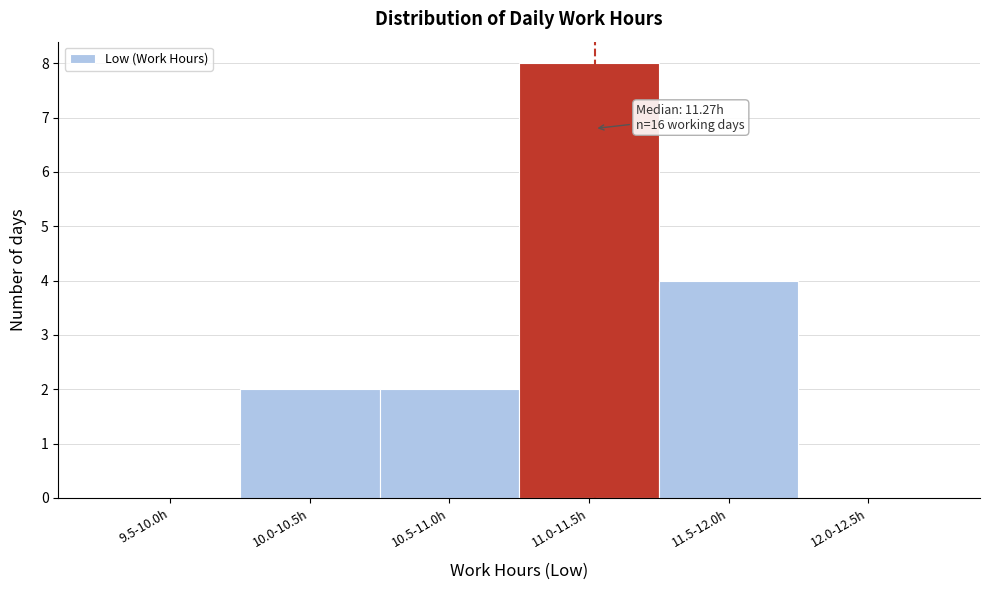

Reading left to right, list all the values displayed in this chart.

9.5-10.0h=0	10.0-10.5h=2	10.5-11.0h=2	11.0-11.5h=8	11.5-12.0h=4	12.0-12.5h=0